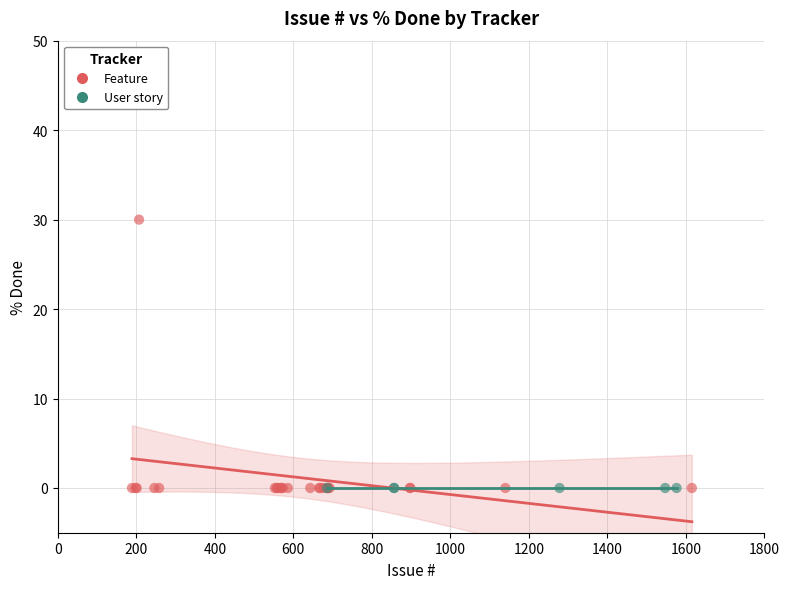

Which series contains the highest Y value?

Feature